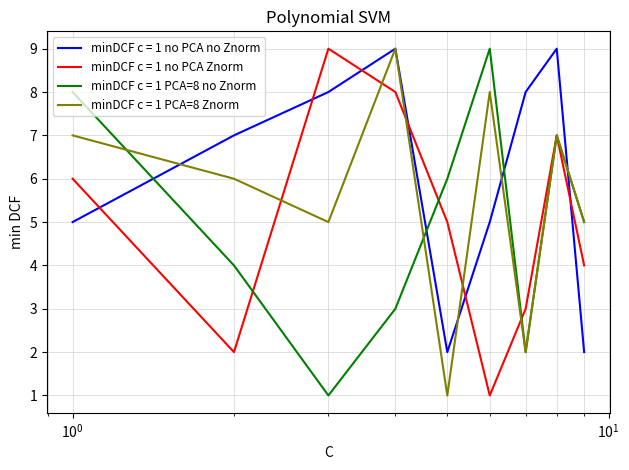

Which series has the largest total across all categories?

minDCF c = 1 no PCA no Znorm